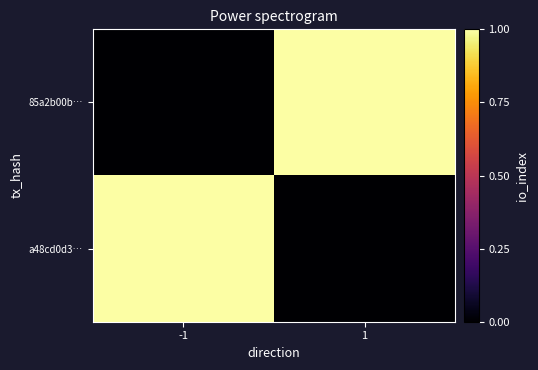

Which has a higher value, -1 or 1?

1